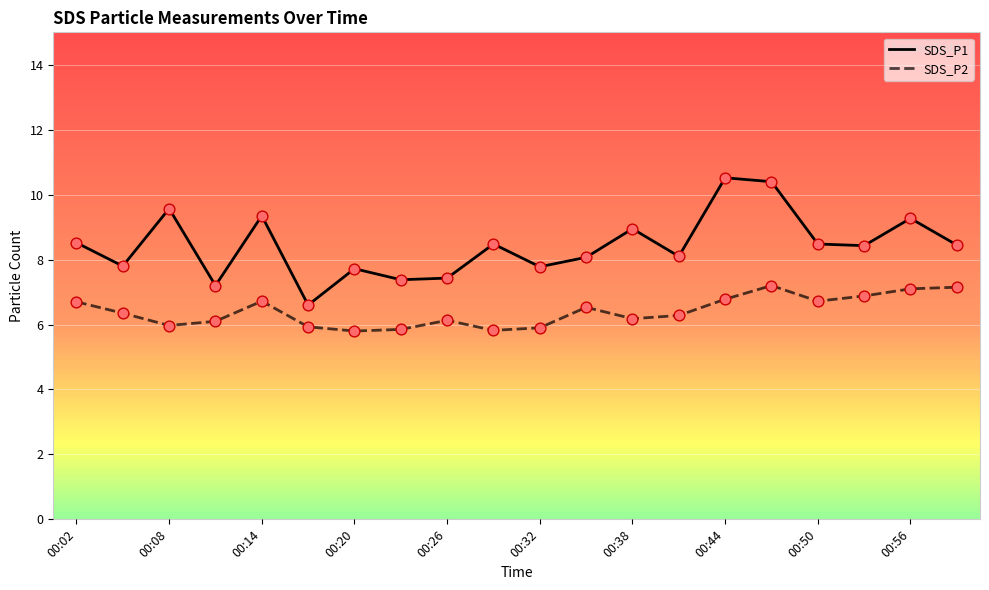

Which series has the largest total across all categories?

SDS_P1